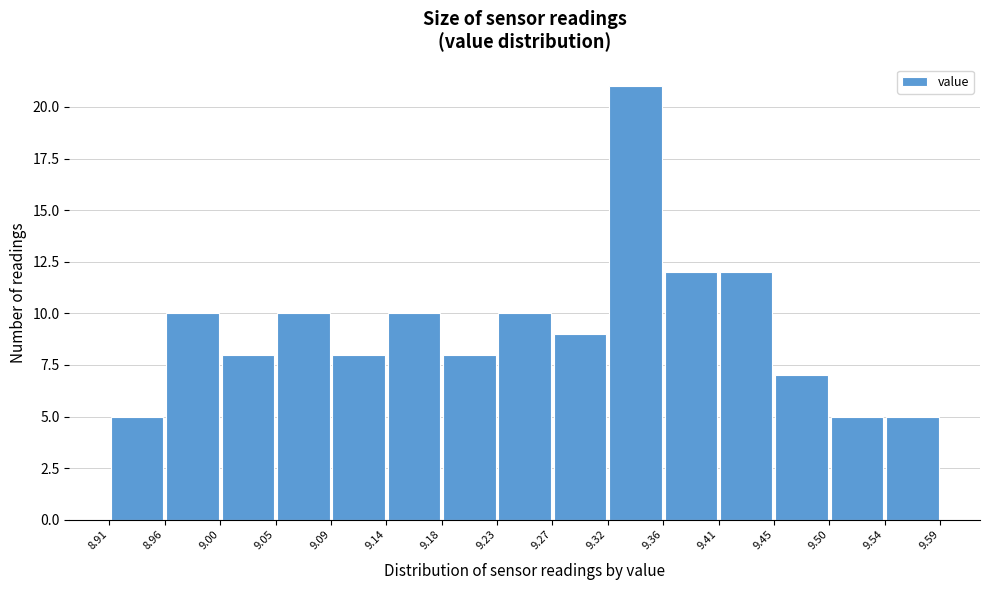

Reading left to right, list every bar in this chart as the range it spans on the x-axis followed by its height. The values are not printed on the chart, so give them approximately, as read against the axis.

8.91 to 8.96: 5
8.96 to 9.00: 10
9.00 to 9.05: 8
9.05 to 9.09: 10
9.09 to 9.14: 8
9.14 to 9.18: 10
9.18 to 9.23: 8
9.23 to 9.27: 10
9.27 to 9.32: 9
9.32 to 9.36: 21
9.36 to 9.41: 12
9.41 to 9.45: 12
9.45 to 9.50: 7
9.50 to 9.54: 5
9.54 to 9.59: 5